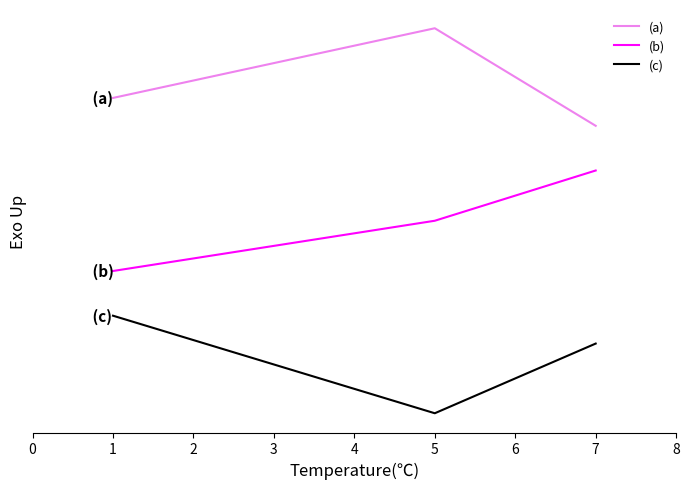

Does the chart display data point markers on the line(s)?

No